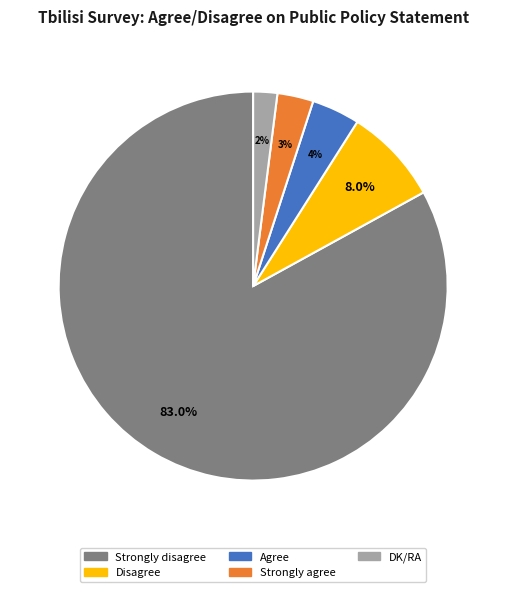

To the nearest percent, what is the difference between the largest and smallest slice percentages?

81%